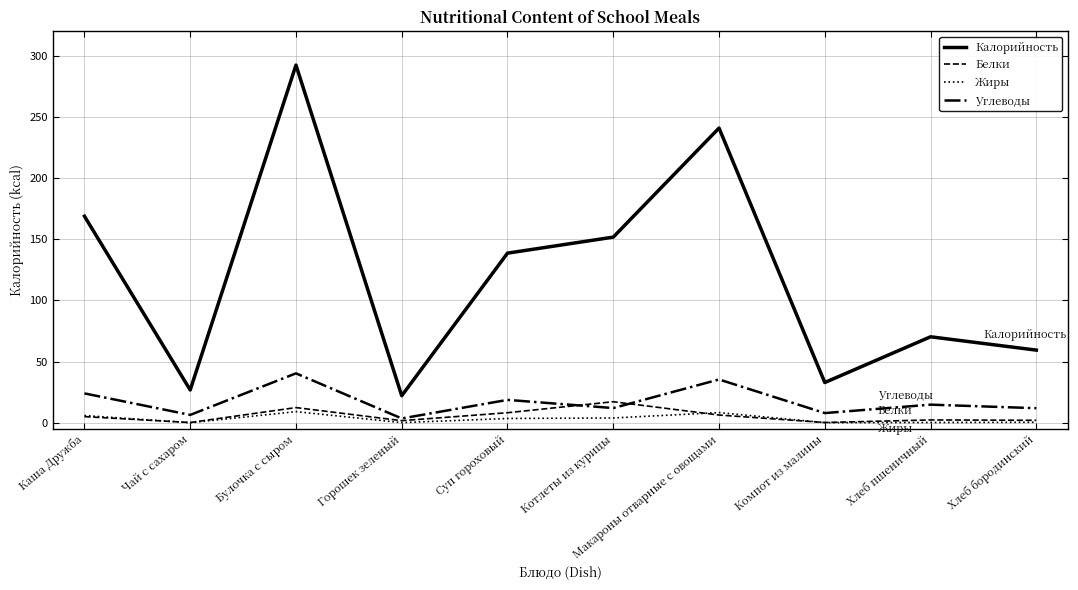

True or false: Углеводы and Калорийность cross at least once.

False